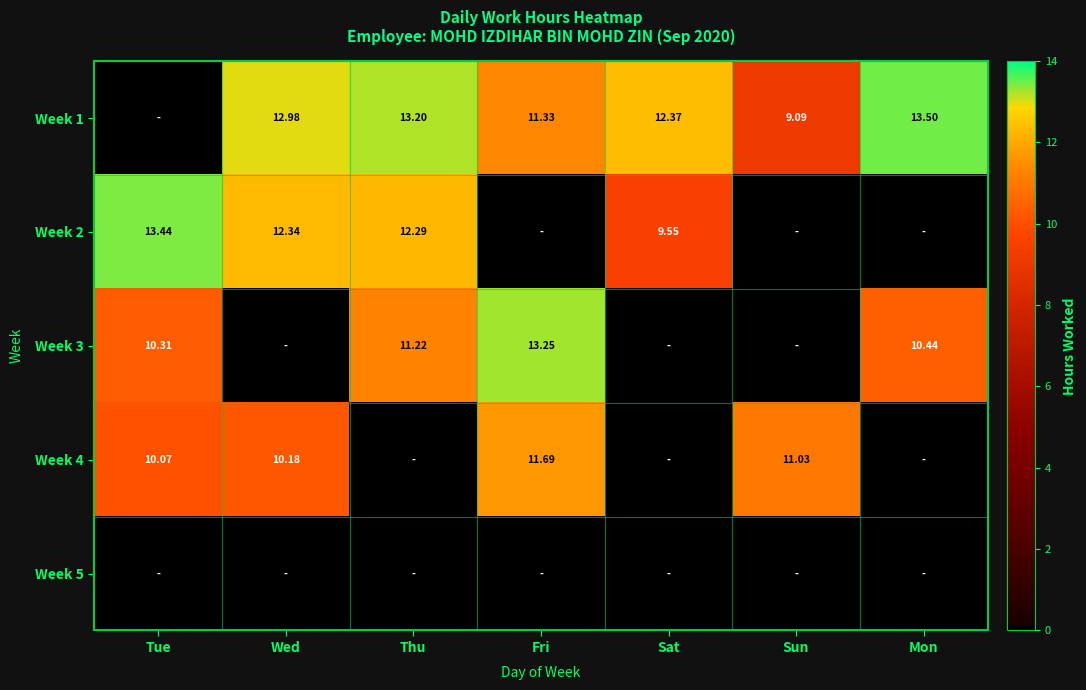

Is the value of Week 1 at Wed greater than the value of Week 4 at Wed?

Yes